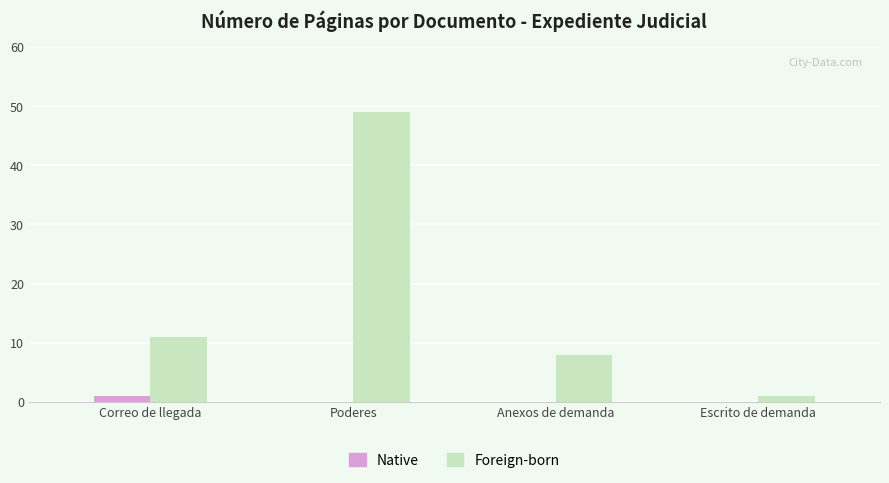

Reading left to right, what are all the values shown in this chart?

Native: Correo de llegada=1	Poderes=0	Anexos de demanda=0	Escrito de demanda=0
Foreign-born: Correo de llegada=11	Poderes=49	Anexos de demanda=8	Escrito de demanda=1